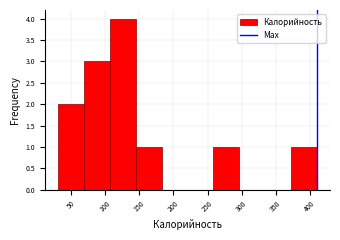

What is the height of the bar covering 30 to 70 on the x-axis? Neither the bar edges nor the heights are printed on the chart, so give them approximately, as read against the axes.

2